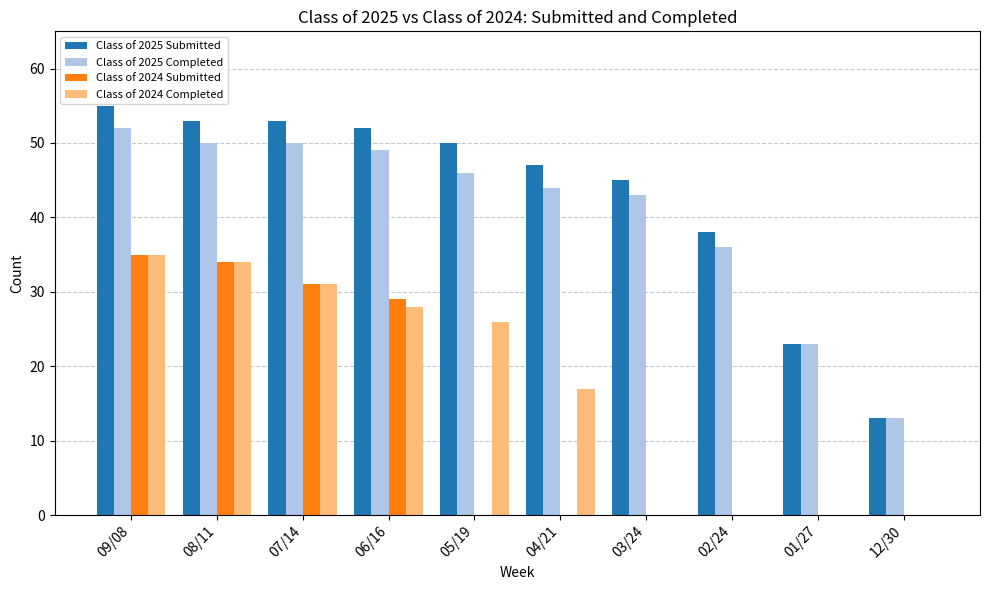

At which category is the sum across all series the highest?

09/08